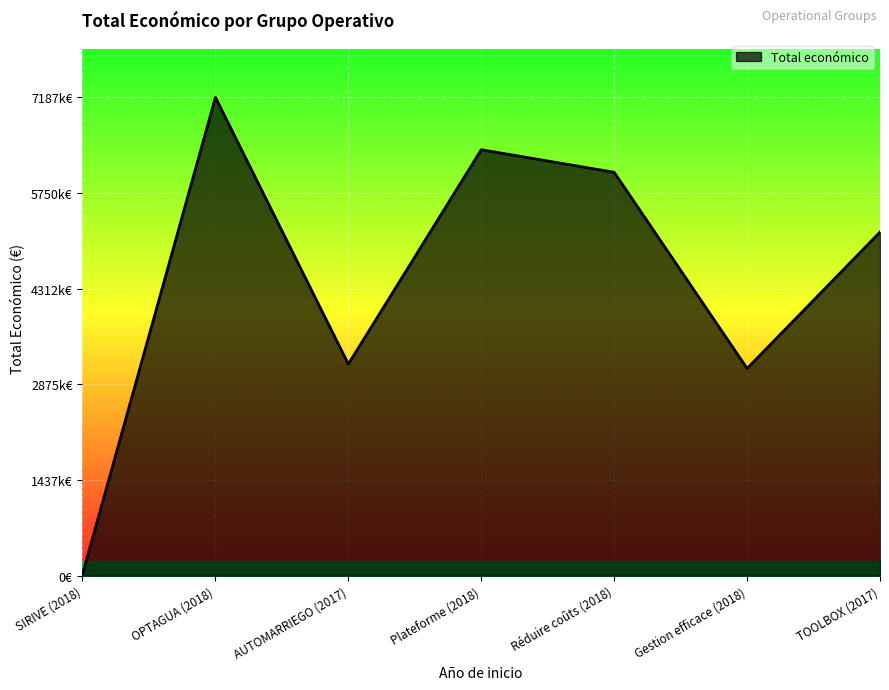

List the labels in order of value, largest first.

OPTAGUA (2018), Plateforme (2018), Réduire coûts (2018), TOOLBOX (2017), AUTOMARRIEGO (2017), Gestion efficace (2018), SIRIVE (2018)